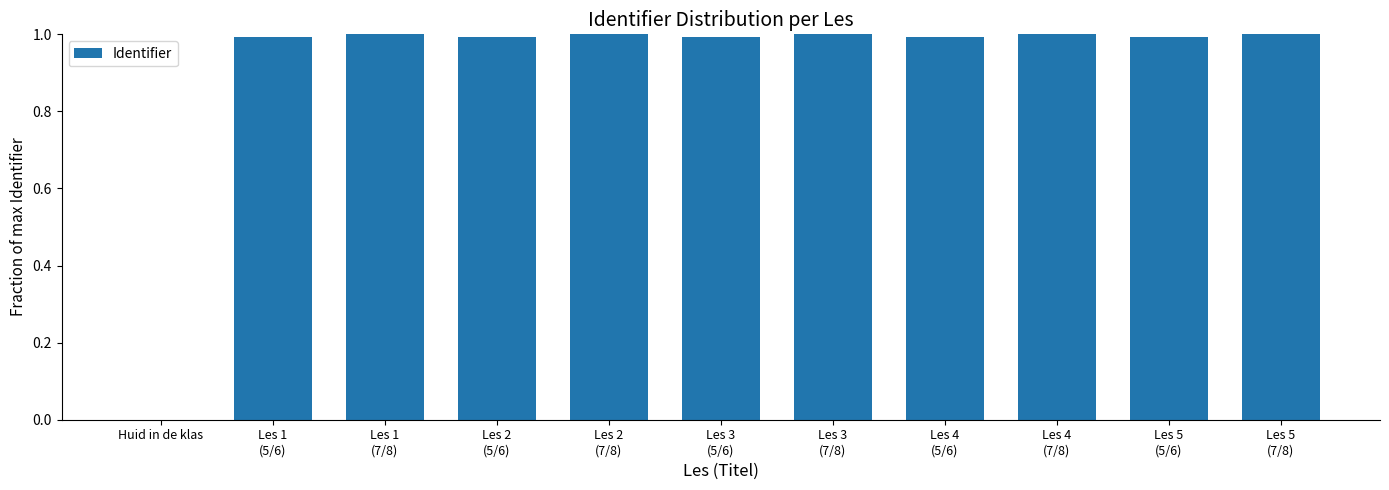

What is the sum of the values at Les 2
(7/8) and Les 3
(5/6)?

2.0